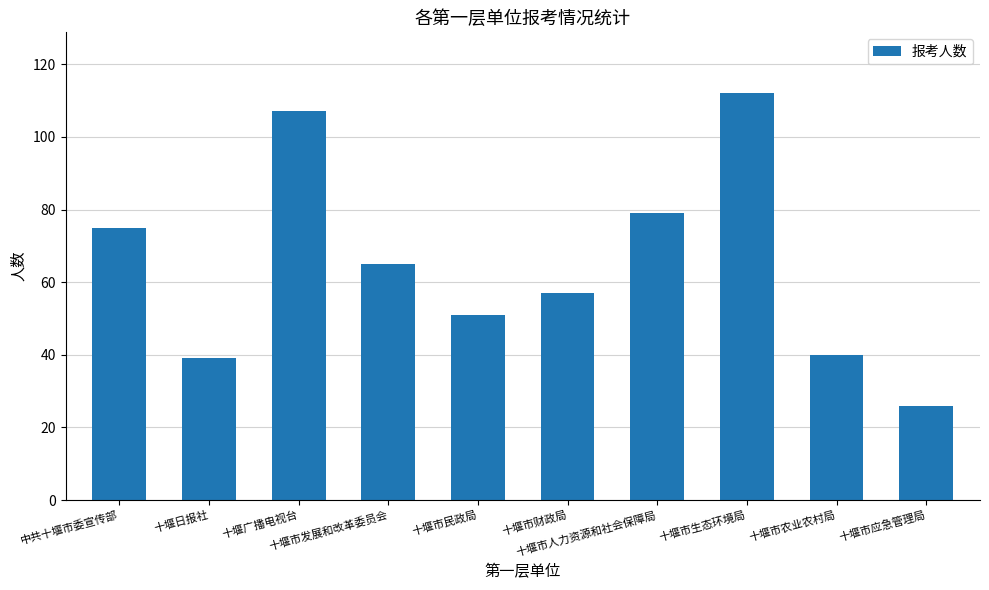

What is the average value?

65